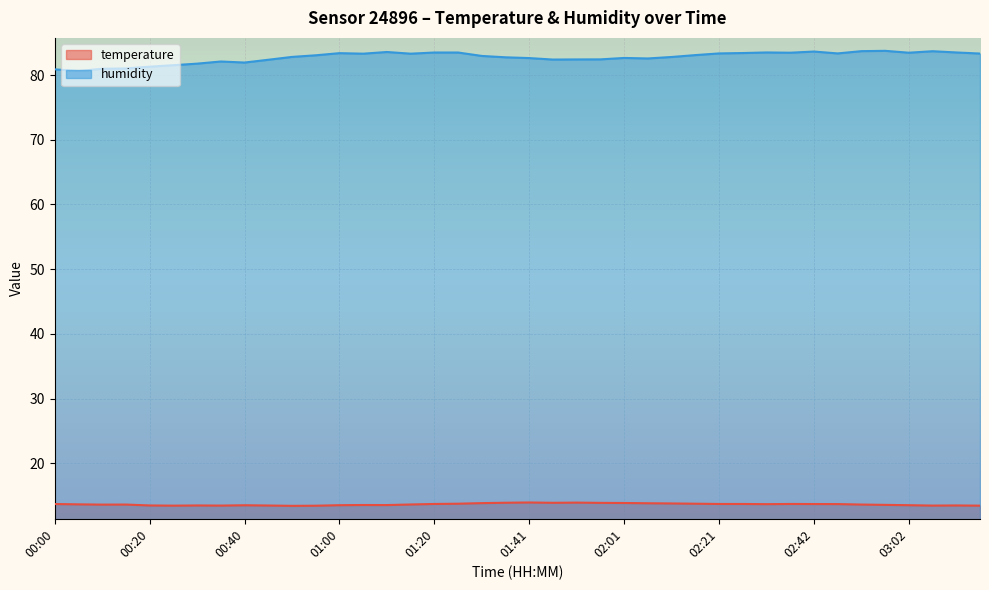

How many interior local peaks does the temperature series have?

8